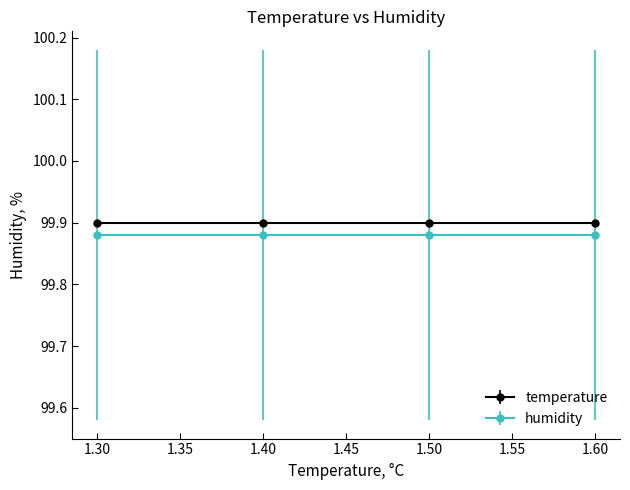

Is the value of temperature at 1.30 greater than the value of humidity at 1.50?

Yes